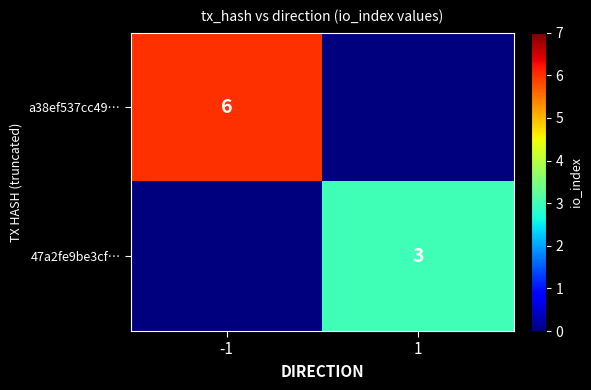

True or false: a38ef537cc49… has a value of 8 at -1.

False